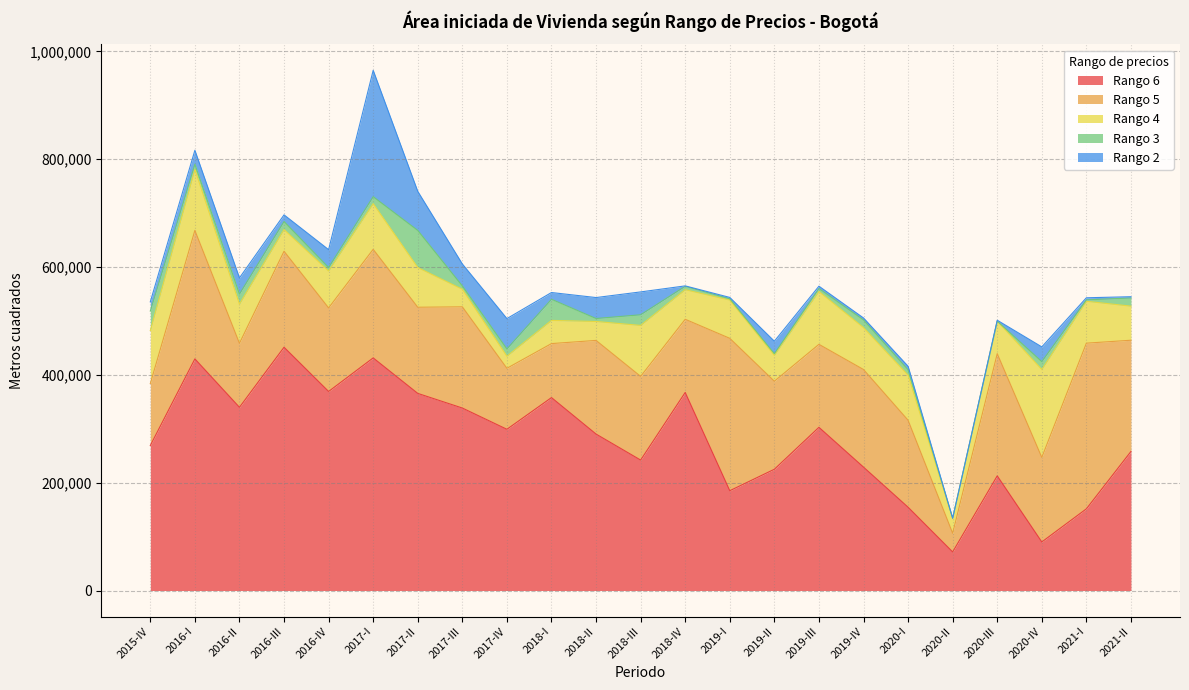

The value of Rango 3 at 2018-III is 33449. True or false?

False